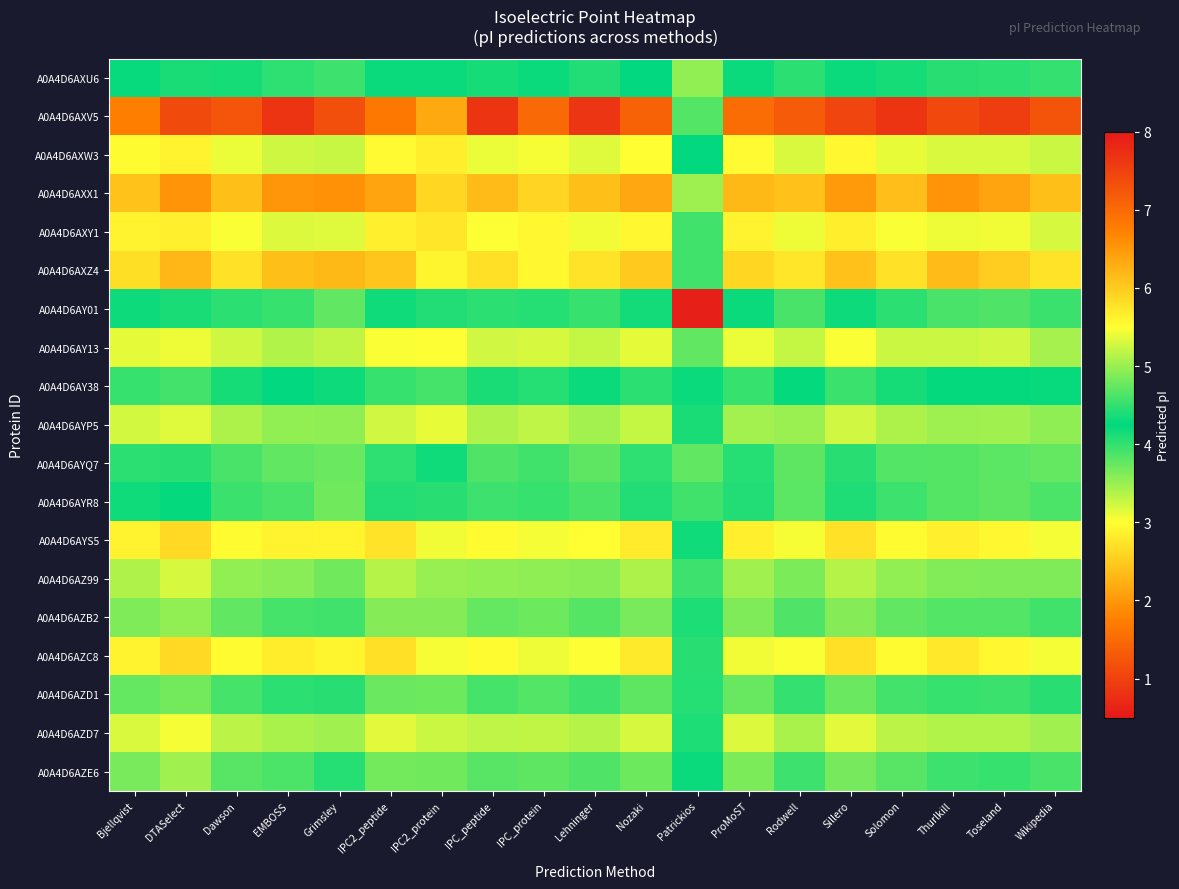

Count the number of data series in this chart.

19